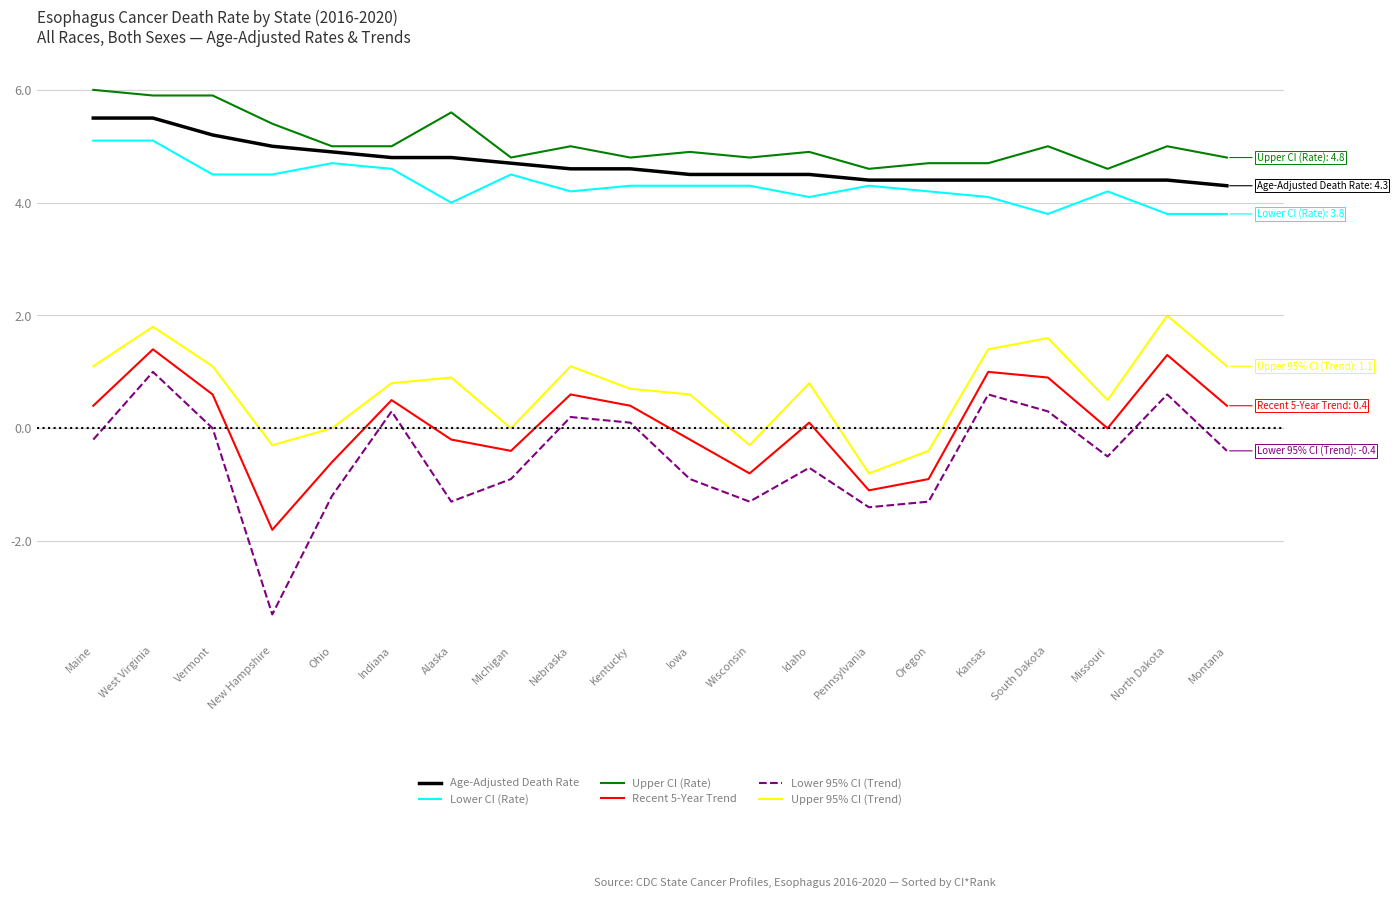

What position from the right is Michigan?

13